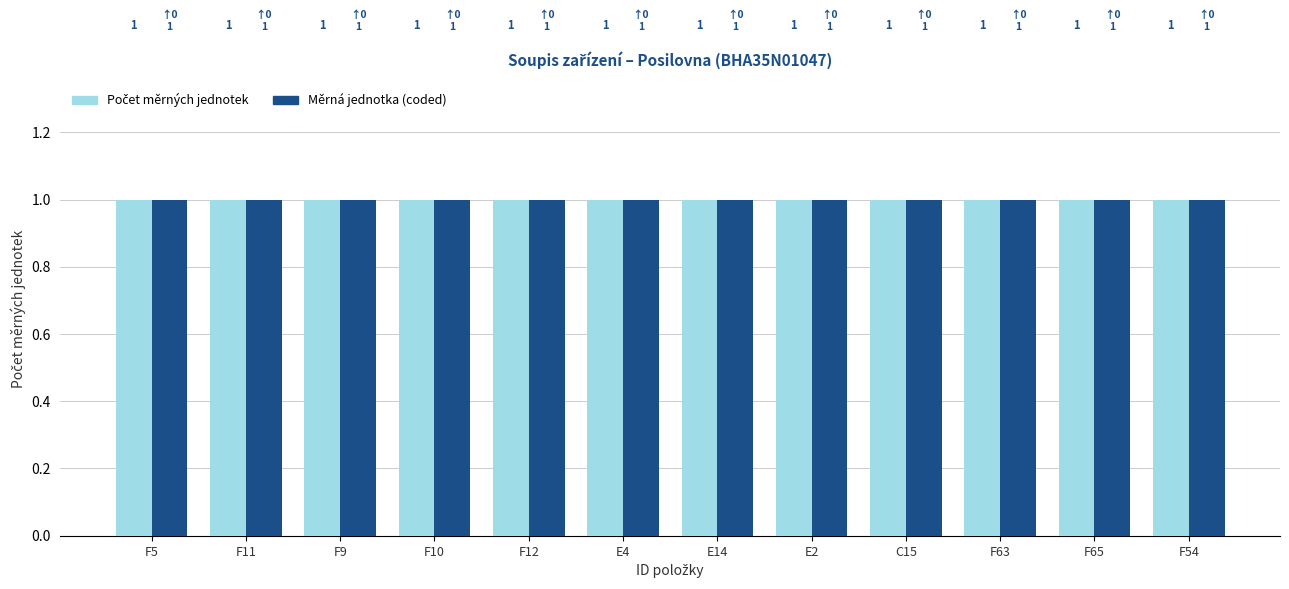

What is the value of the Měrná jednotka (coded) bar at the 7th from the left?

1